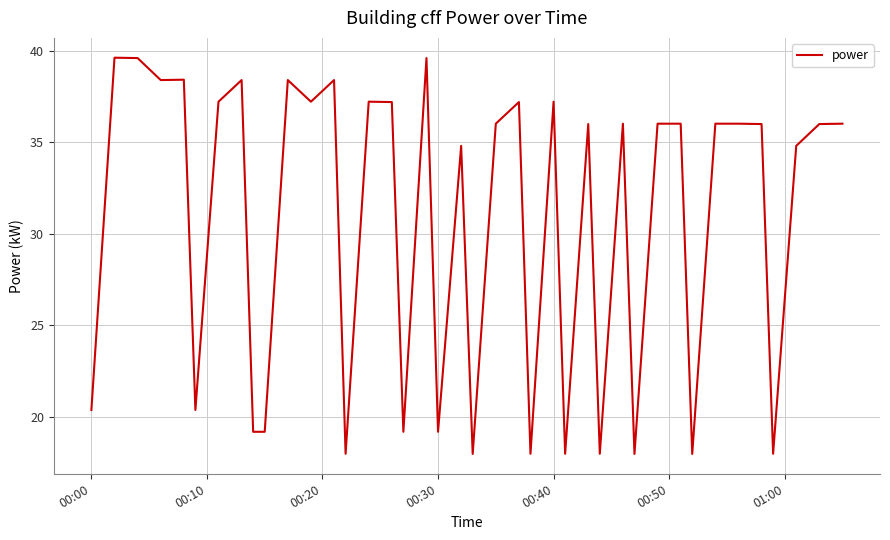

What is the difference between the maximum and minimum values?

21.6